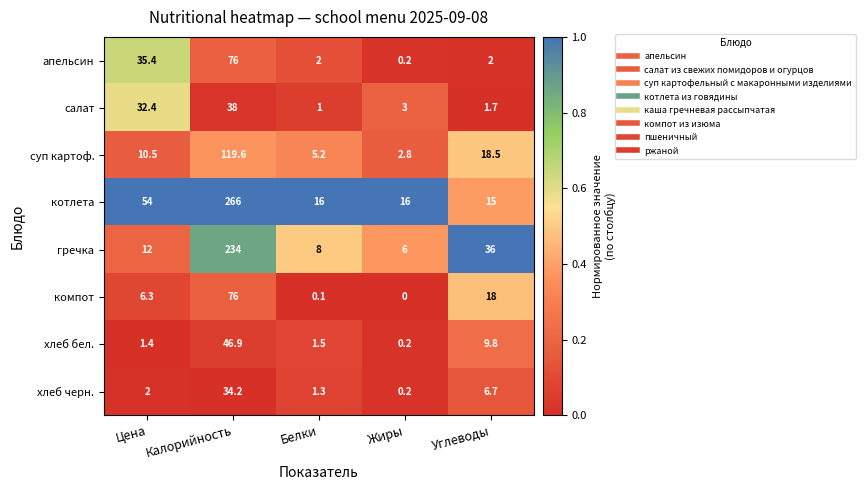

List the labels in order of хлеб черн. value, largest first.

Калорийность, Углеводы, Цена, Белки, Жиры